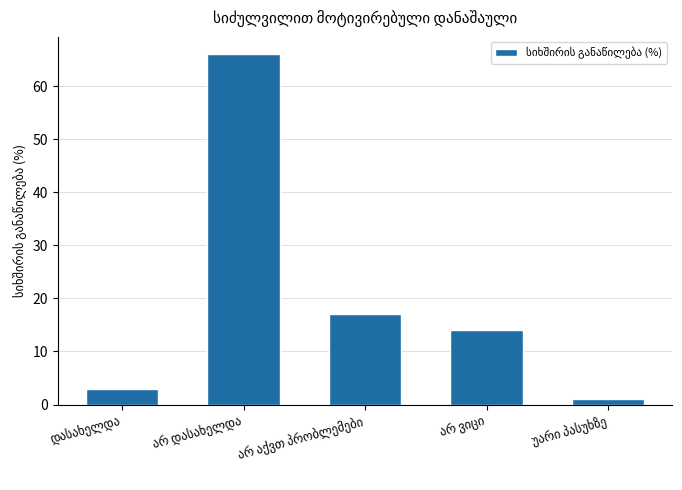

What is the difference between the maximum and minimum values?

65